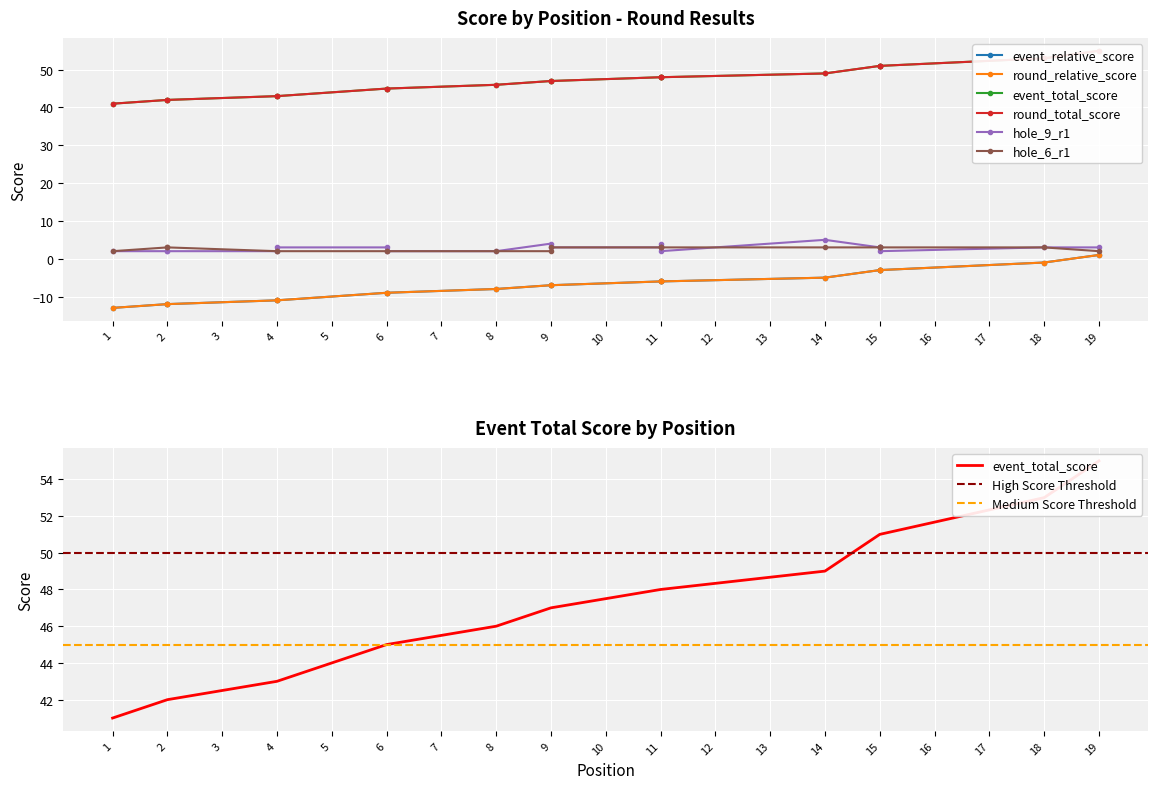

True or false: round_total_score and hole_6_r1 intersect in this chart.

False